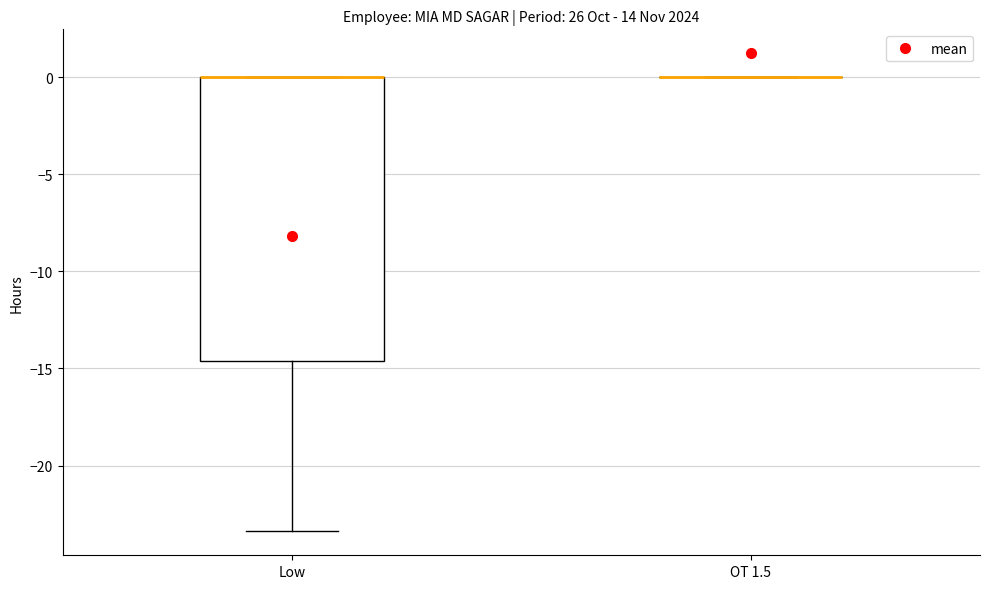

Which box is the tallest, from its lower edge to its upper edge?

Low